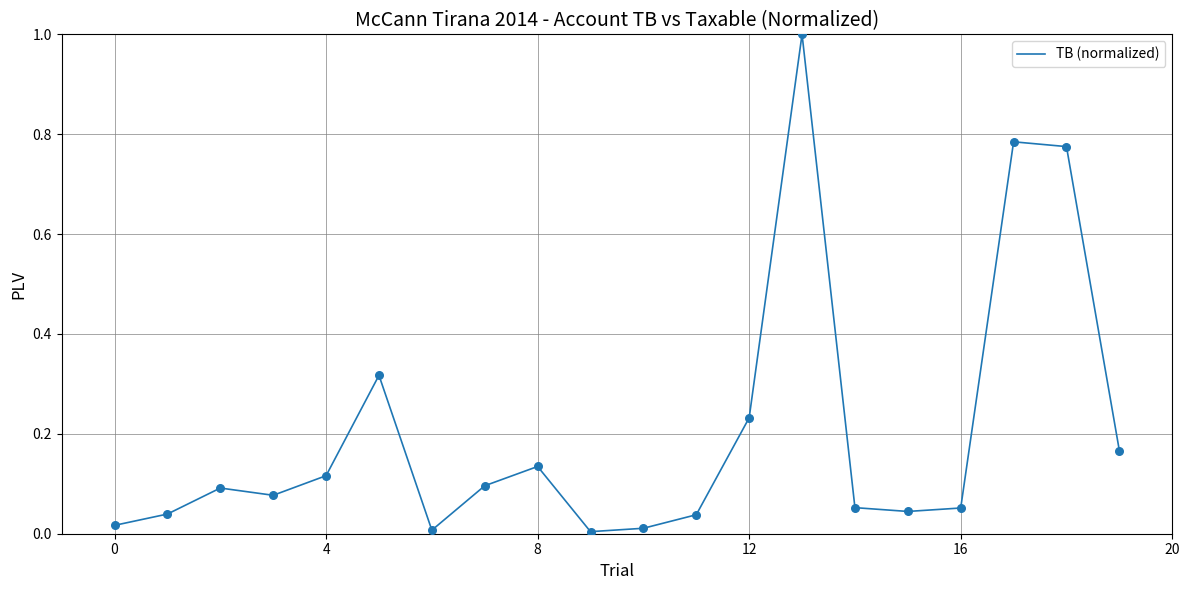

What is the difference between the maximum and minimum values?

1.0